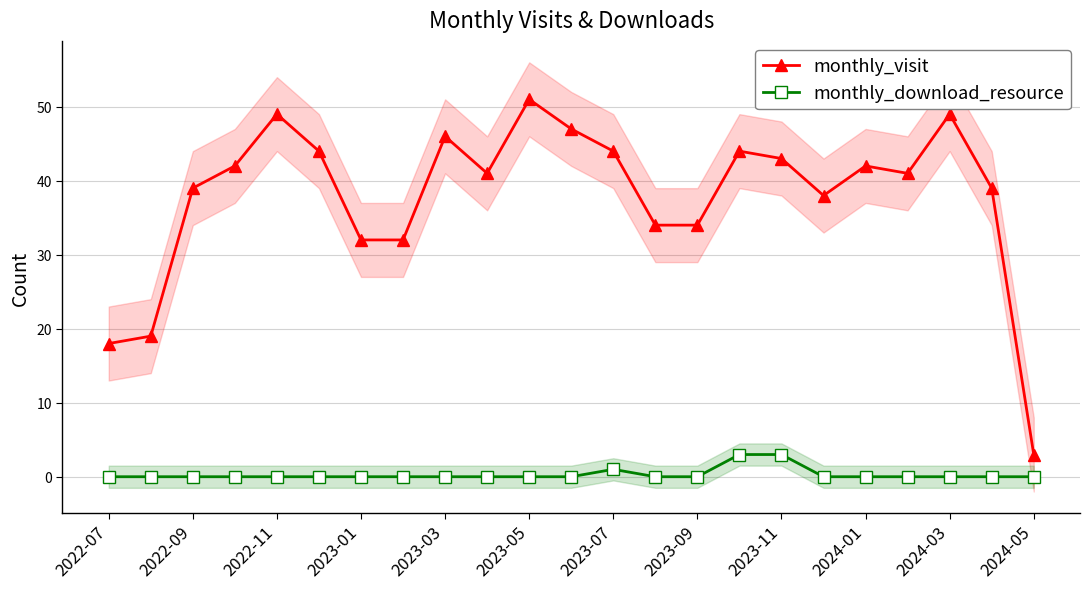

How many values in the monthly_download_resource series exceed 0?

3